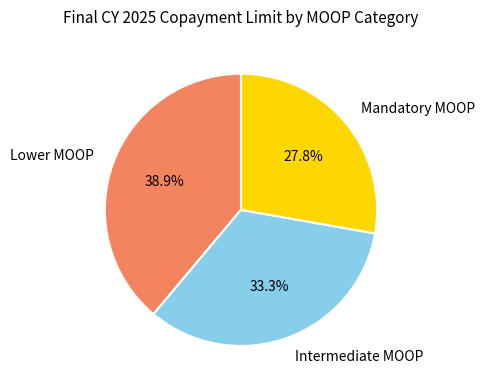

What percentage is the Intermediate MOOP slice, to the nearest percent?

33%